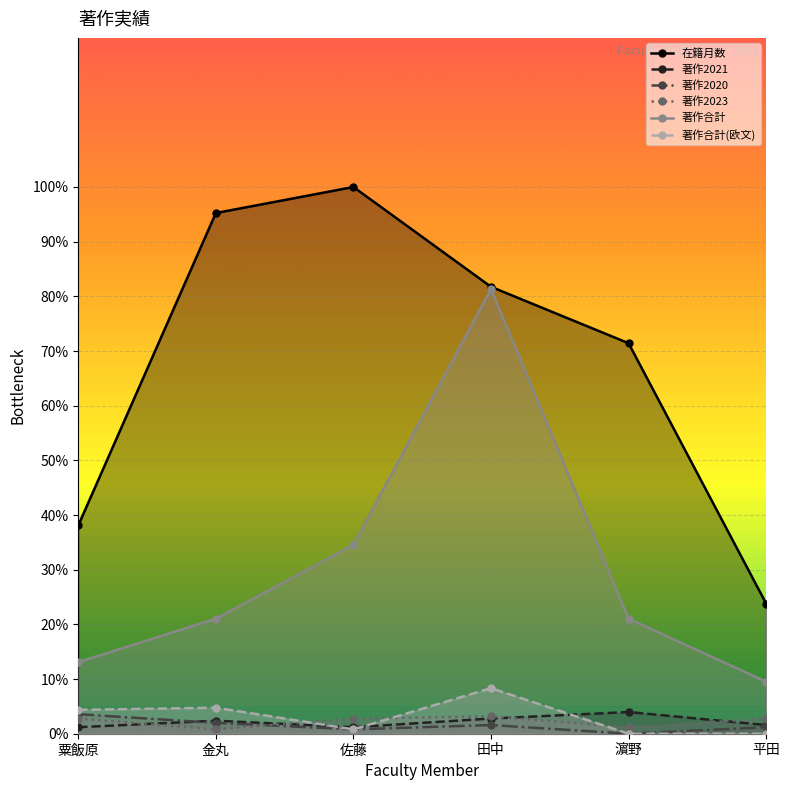

Reading left to right, transcribe all the data shown in this chart.

在籍月数: 粟飯原=83.8	金丸=209.5	佐藤=220.0	田中=179.8	濵野=157.1	平田=52.4
著作2021: 粟飯原=2.6	金丸=5.2	佐藤=2.6	田中=6.1	濵野=8.7	平田=3.5
著作2020: 粟飯原=7.9	金丸=4.4	佐藤=1.7	田中=3.5	濵野=0.0	平田=2.6
著作2023: 粟飯原=6.1	金丸=1.7	佐藤=6.1	田中=7.0	濵野=2.6	平田=6.1
著作合計: 粟飯原=28.8	金丸=46.3	佐藤=76.0	田中=179.0	濵野=46.3	平田=21.0
著作合計(欧文): 粟飯原=9.6	金丸=10.5	佐藤=1.7	田中=18.3	濵野=0.0	平田=0.0